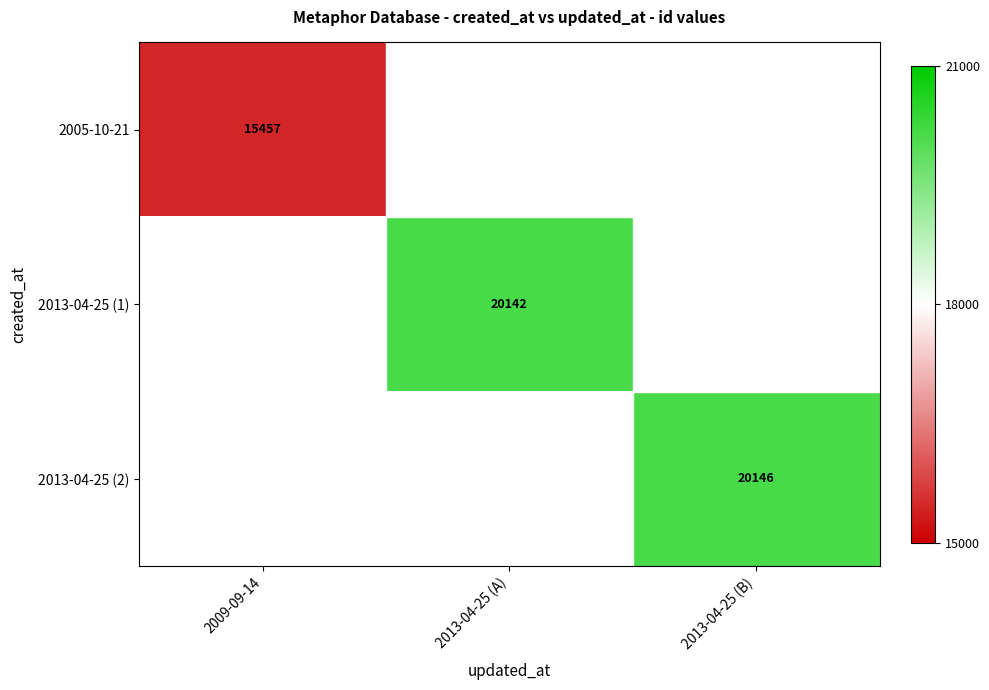

True or false: 2013-04-25 (1) has a value of 20142 at 2013-04-25 (A).

True